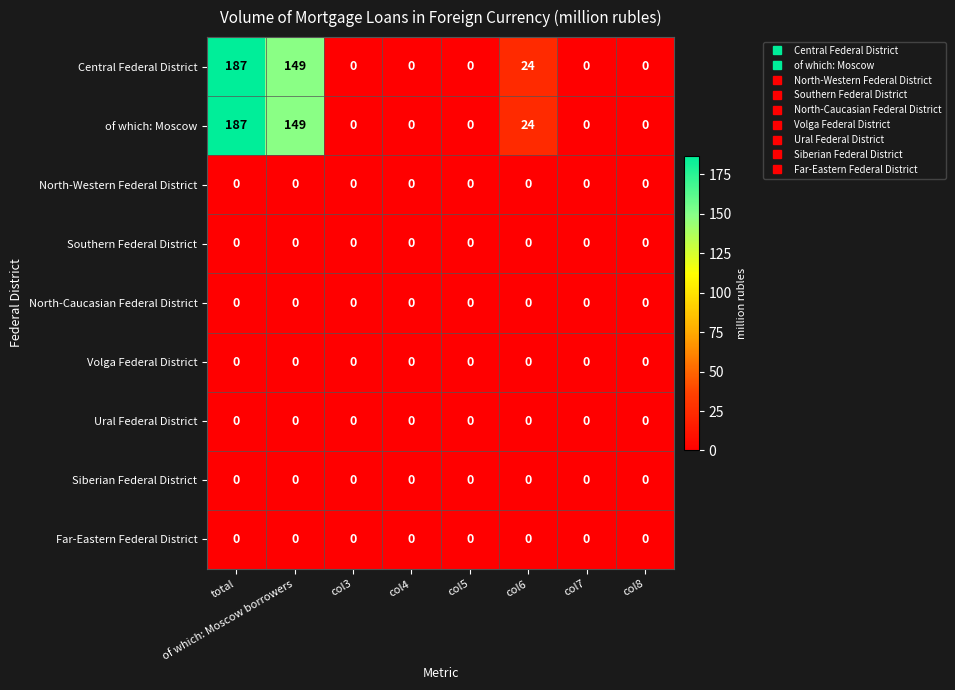

The Ural Federal District series shows 0 at of which: Moscow borrowers. True or false?

True